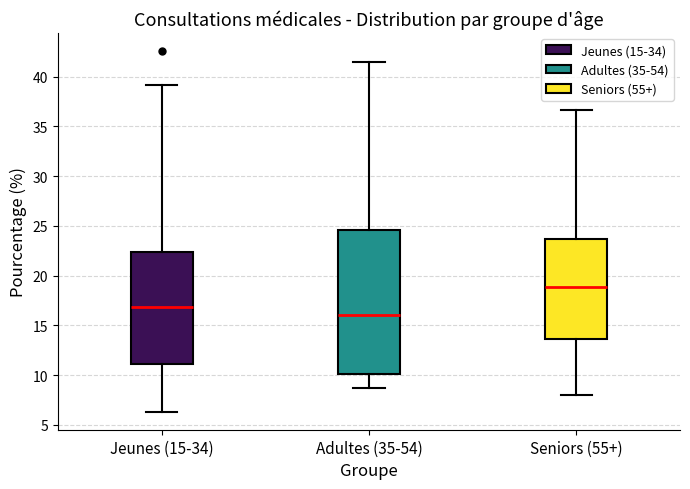

Reading left to right, read every box against the y-axis: the position of its median line, the range the box covers, and the ends of its whiskers. The values are not printed on the chart, so give them approximately, as read against the axis.

Jeunes (15-34): median 17.0, box 11.0 to 22.5, whiskers 6.5 to 39.0
Adultes (35-54): median 16.0, box 10.0 to 24.5, whiskers 8.5 to 41.5
Seniors (55+): median 19.0, box 13.5 to 23.5, whiskers 8.0 to 36.5